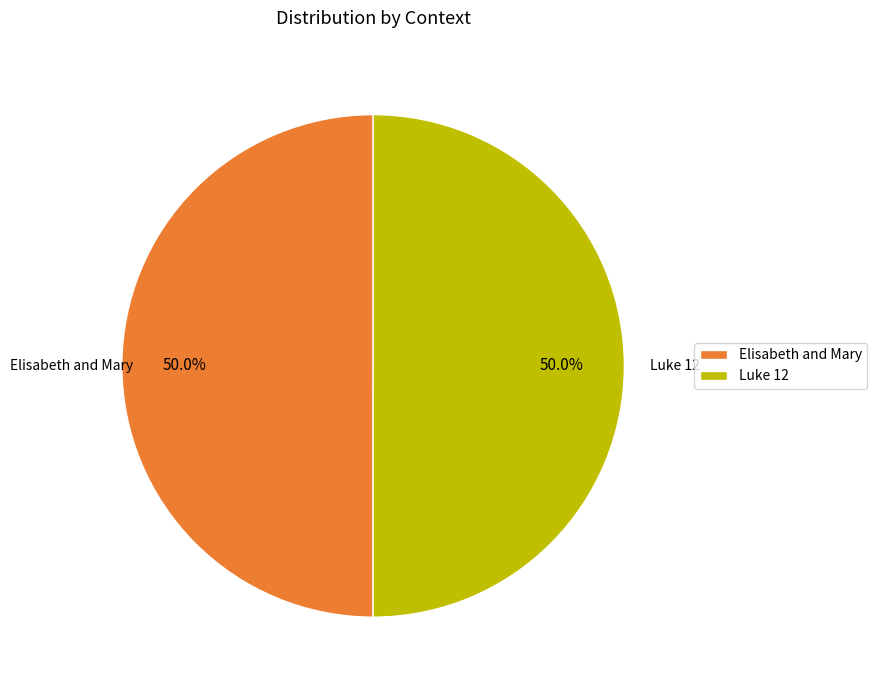

True or false: Luke 12 accounts for 50% of the total.

True